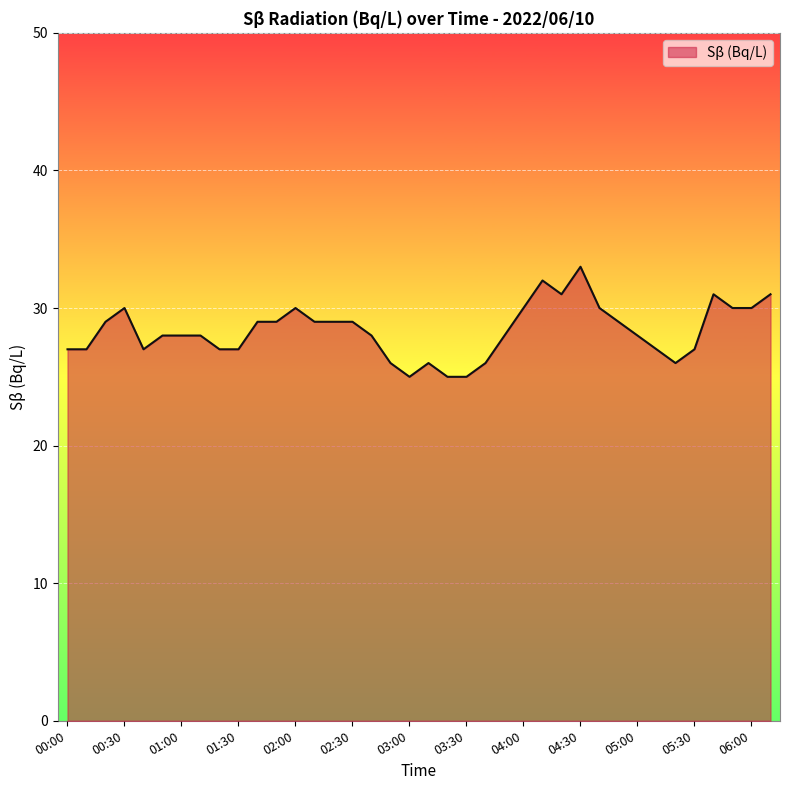

What is the greatest value displayed?

33